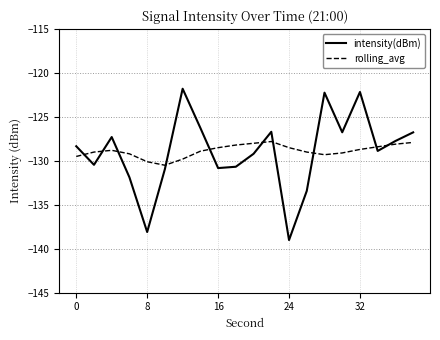

True or false: rolling_avg and intensity(dBm) intersect in this chart.

True